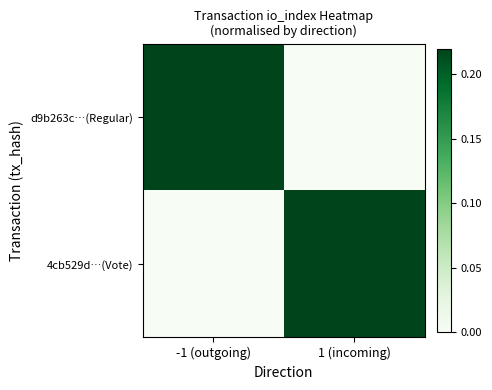

What is the total value across all series at -1 (outgoing)?

1